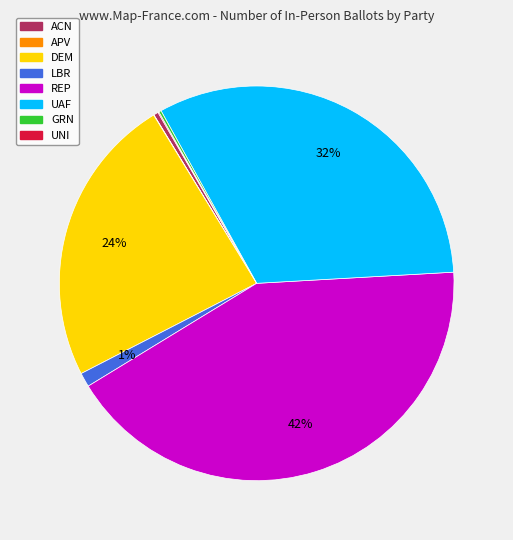

Is ACN the majority of the pie?

No